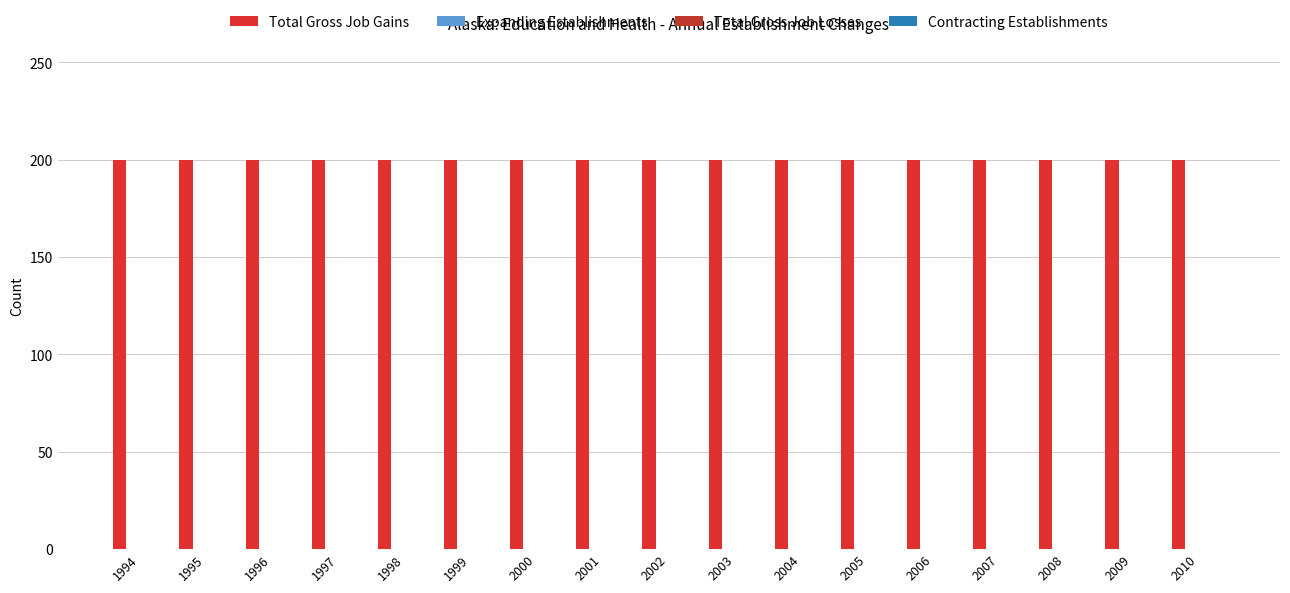

Rank the series by their maximum value, from lowest to highest.

Expanding Establishments, Total Gross Job Losses, Contracting Establishments, Total Gross Job Gains